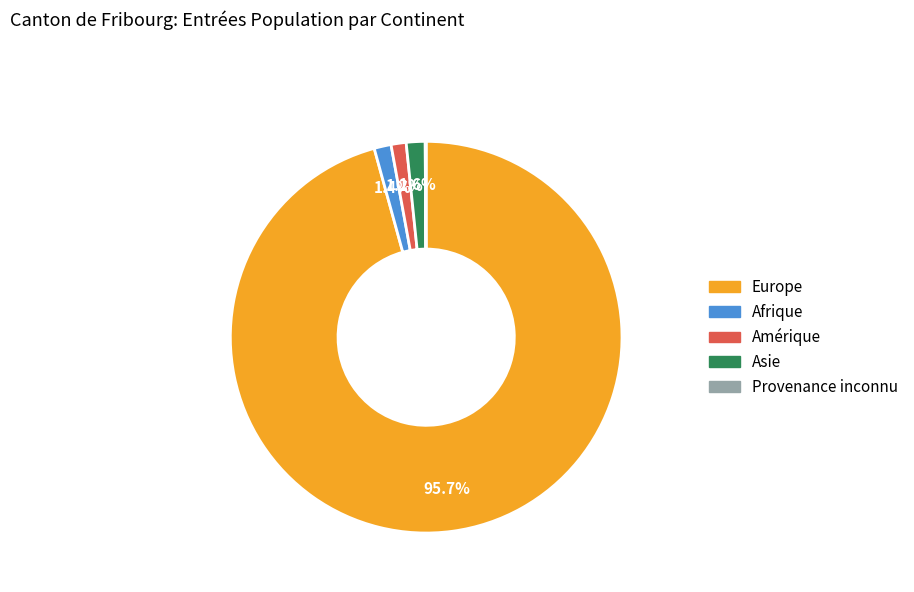

Is there a majority slice in this chart?

Yes